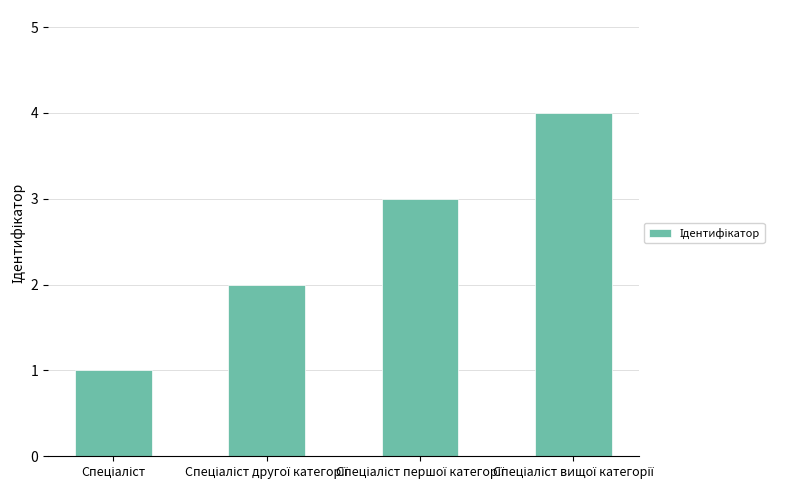

What is the maximum value shown in the chart?

4